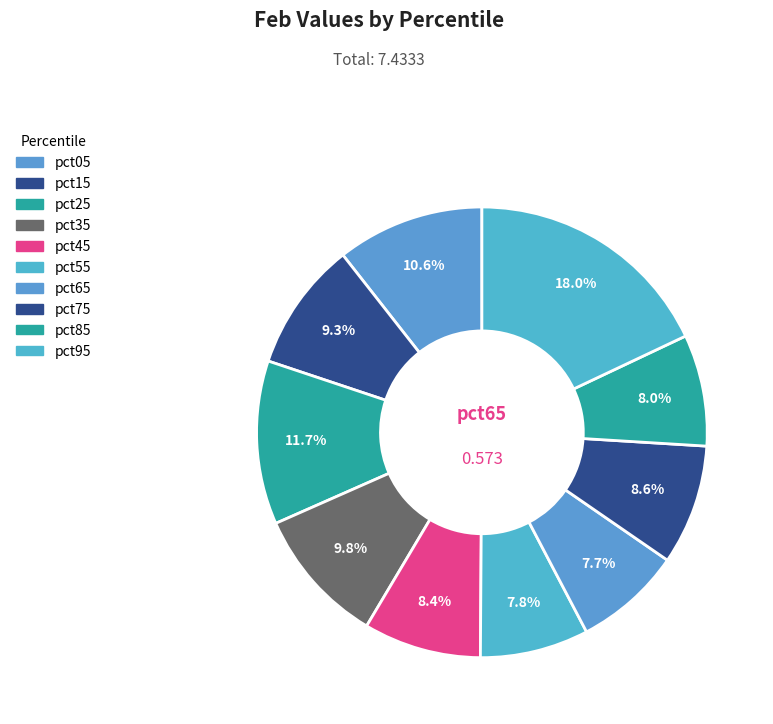

Which slice is the smallest?

pct65